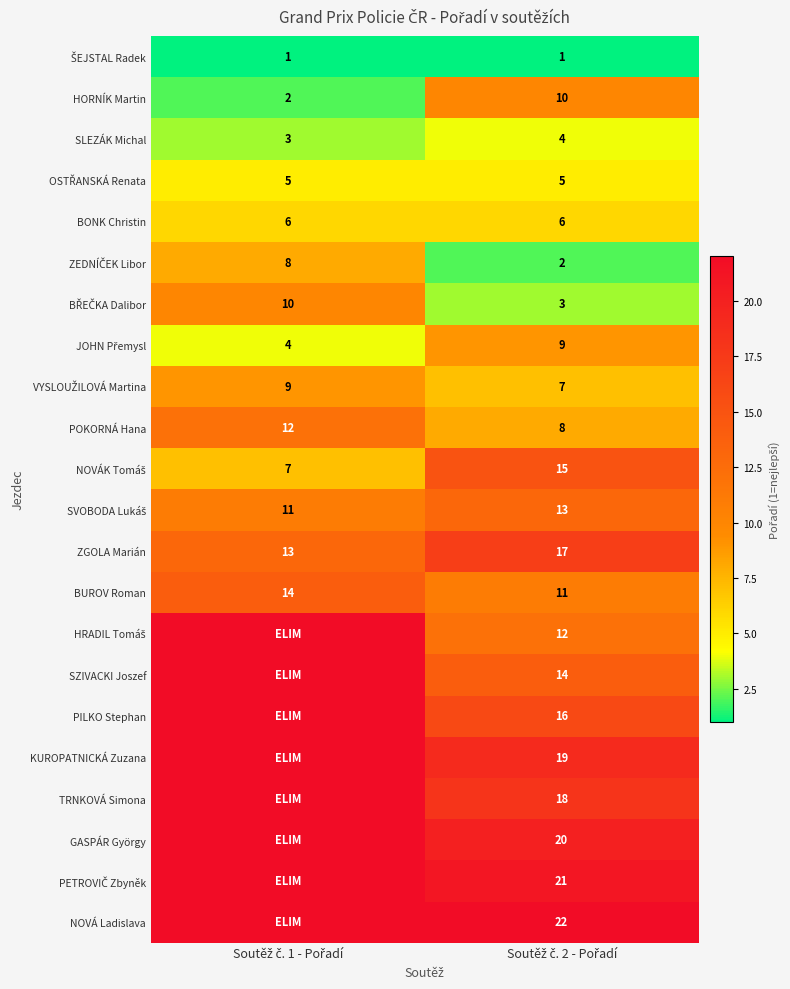

What is the sum of all BONK Christin values?

12